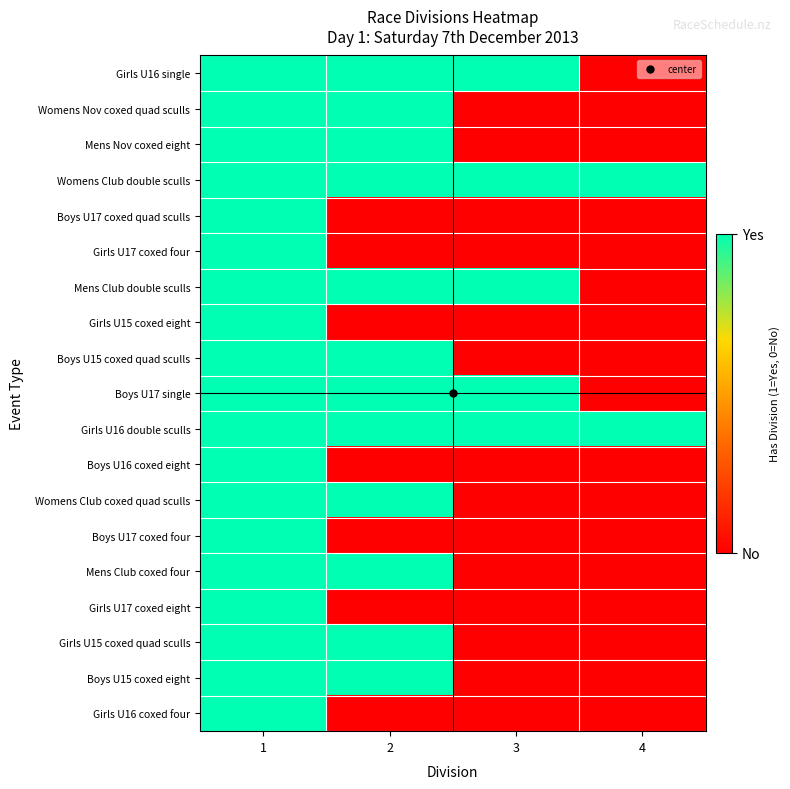

Which series changed the most between 3 and 4?

Girls U16 single